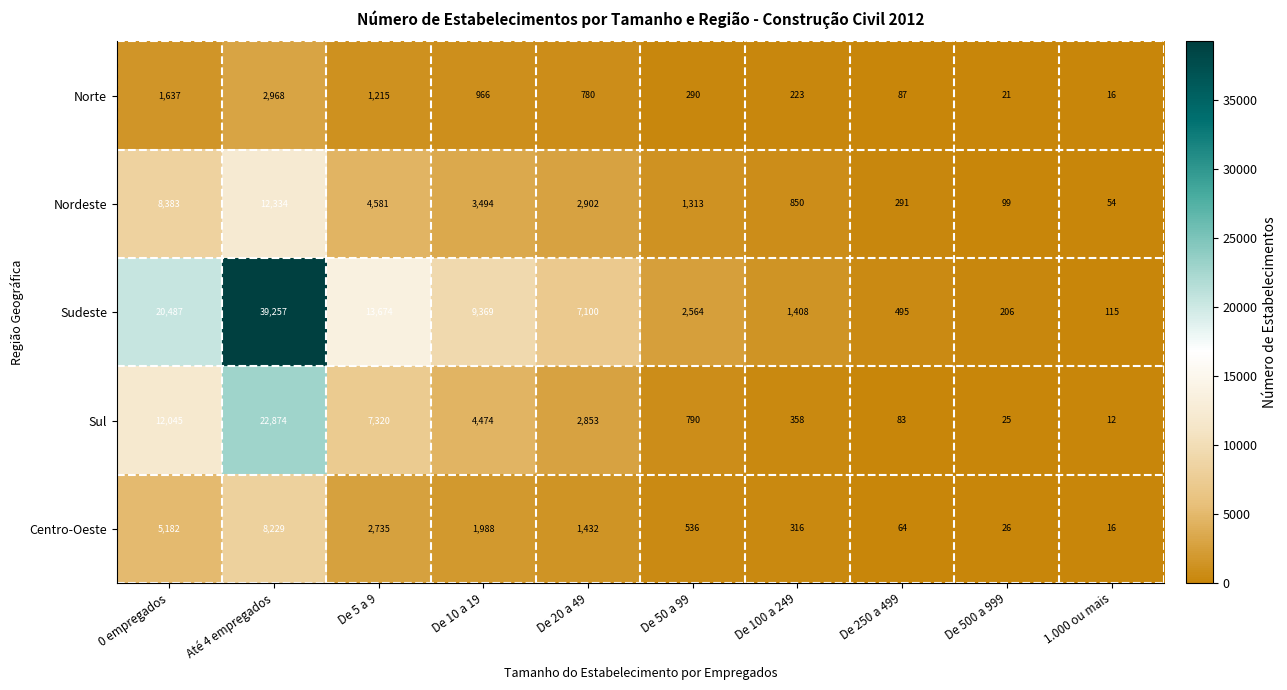

Which label corresponds to the smallest value in the chart?

1.000 ou mais